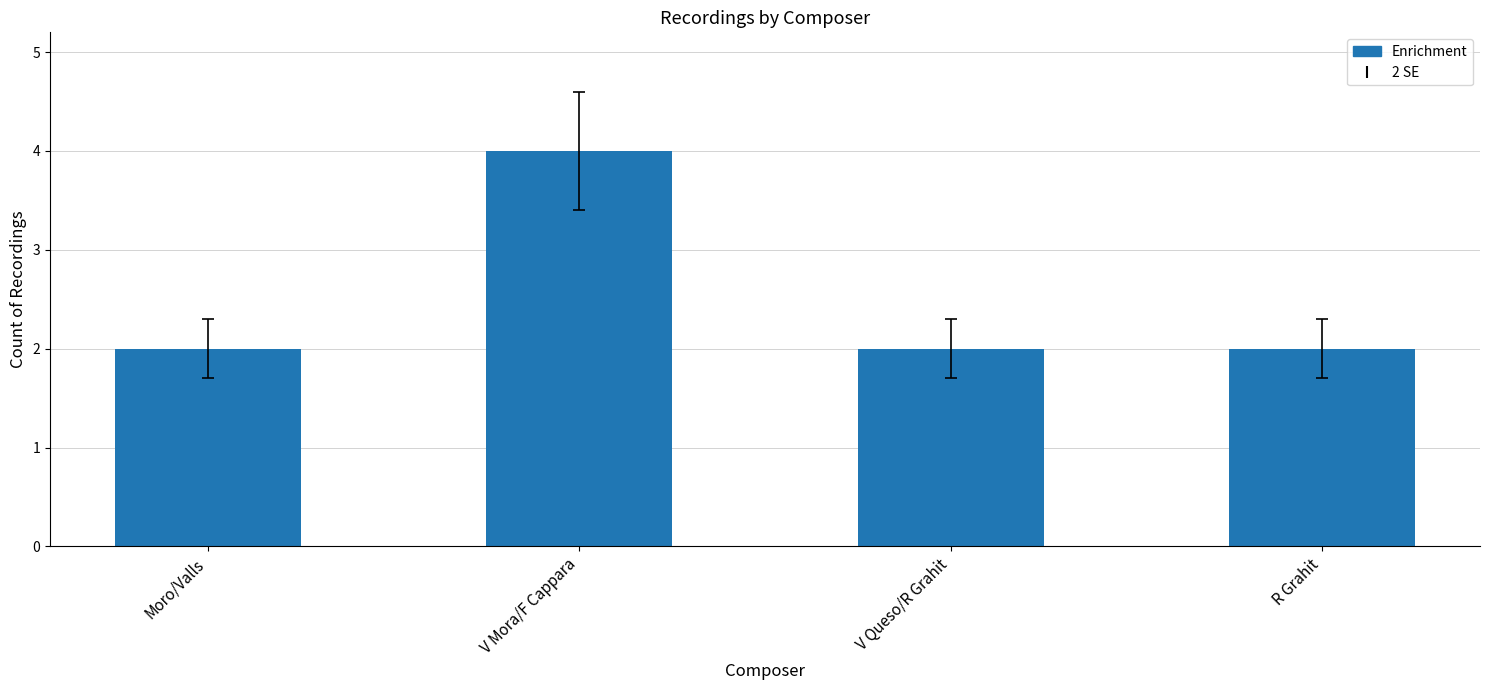

What is the maximum value shown in the chart?

4